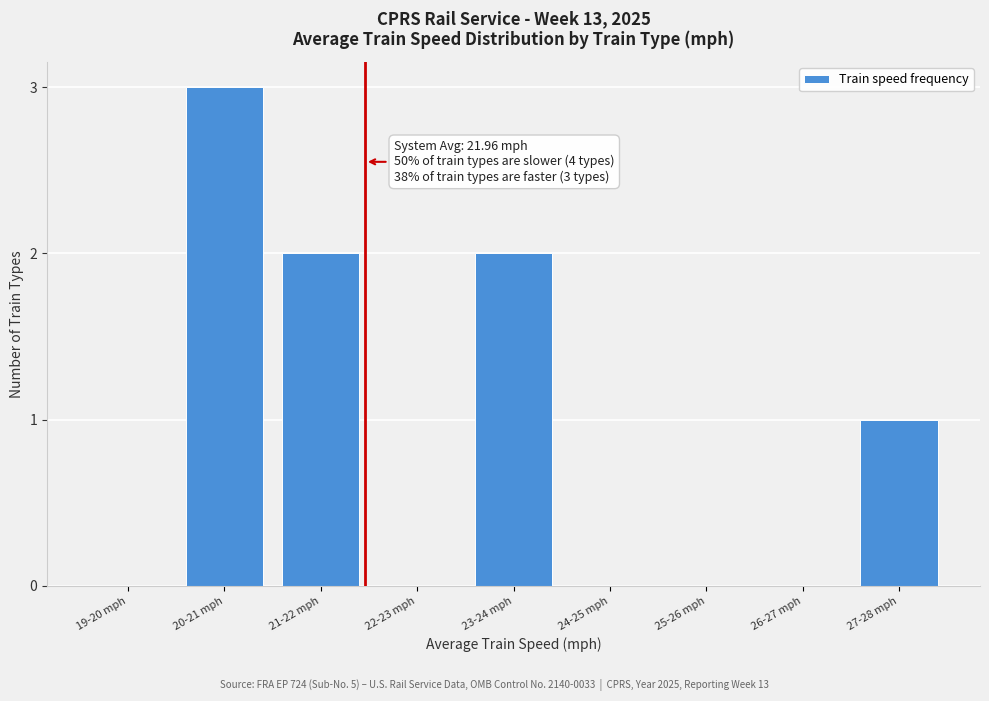

Reading left to right, transcribe all the data shown in this chart.

19-20 mph=0	20-21 mph=3	21-22 mph=2	22-23 mph=0	23-24 mph=2	24-25 mph=0	25-26 mph=0	26-27 mph=0	27-28 mph=1